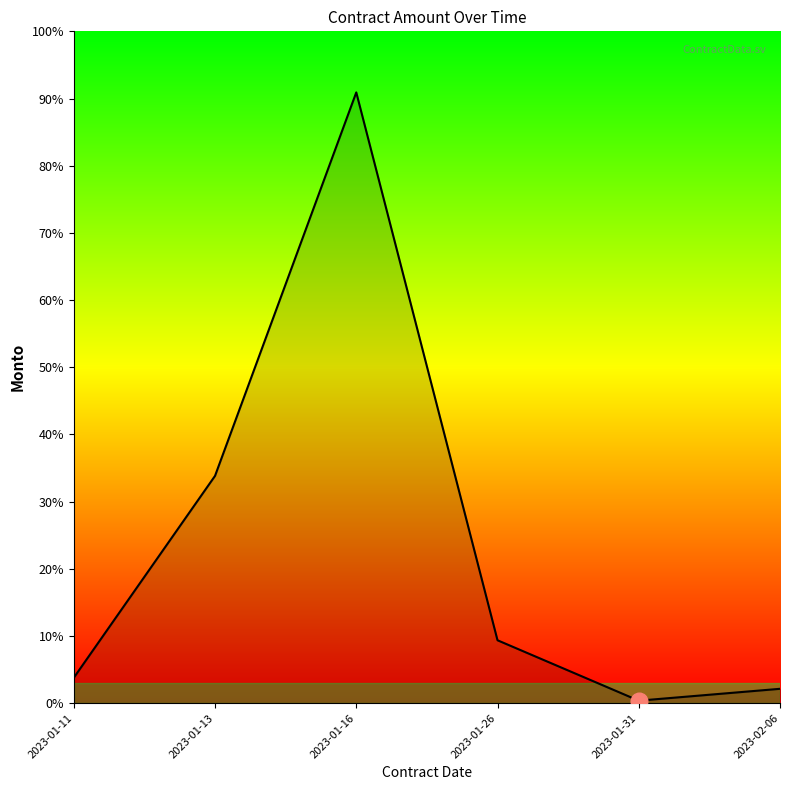

What is the maximum value shown in the chart?

532051.8